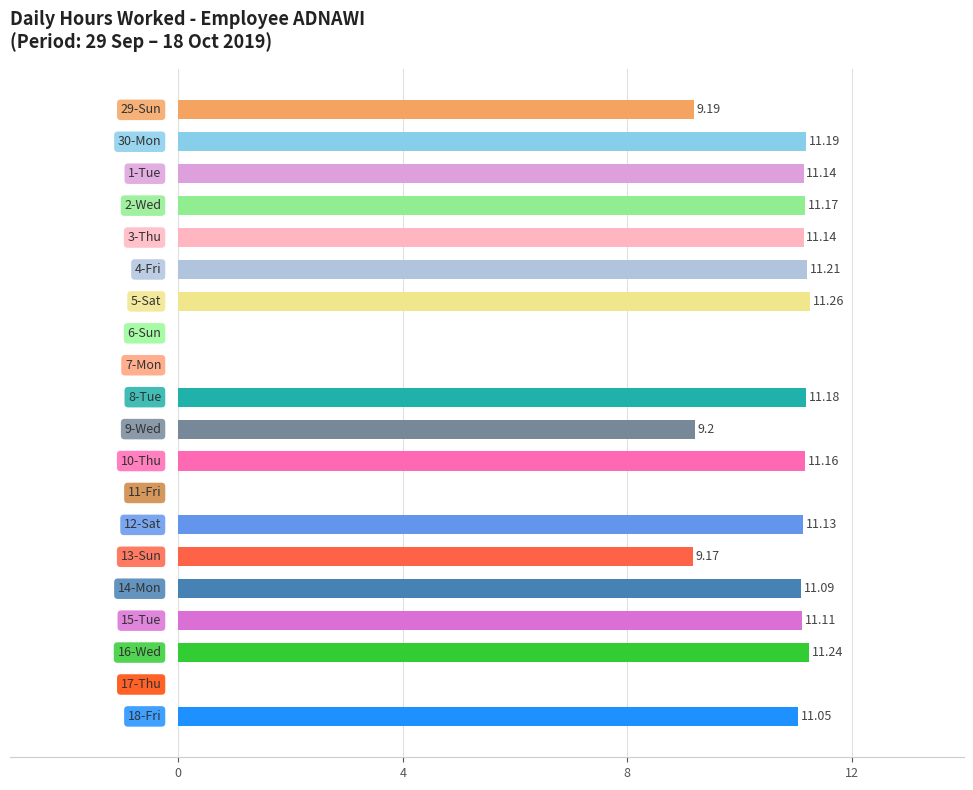

What is the difference between the second highest and minimum values?

11.2